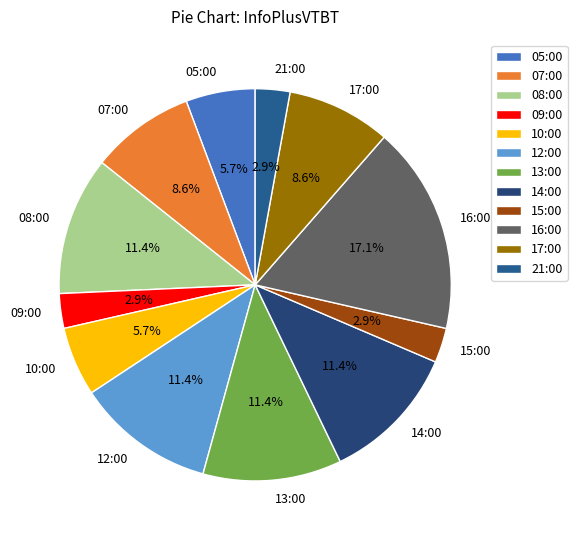

Is 08:00 the majority of the pie?

No